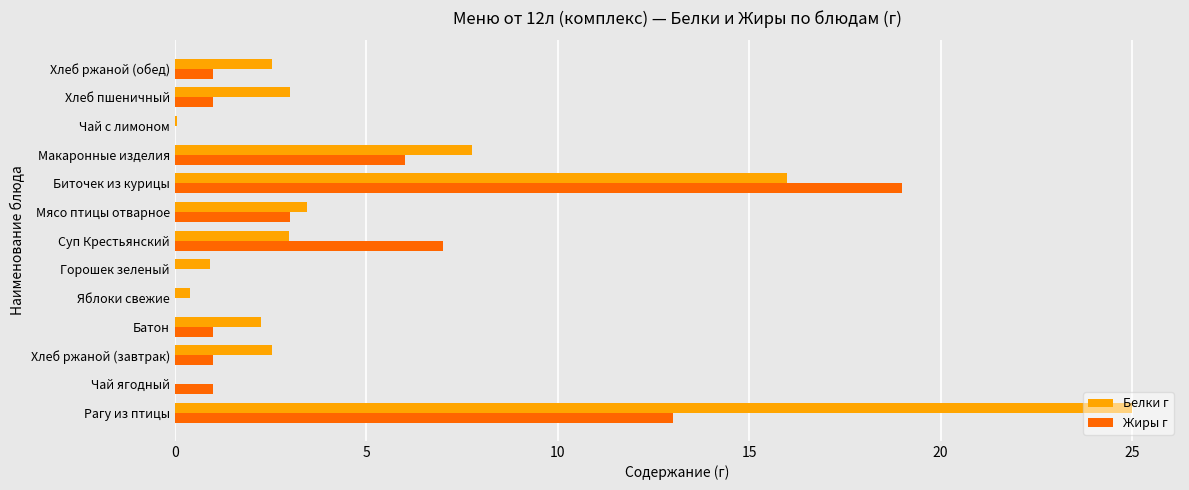

Between Рагу из птицы and Биточек из курицы, which series saw the biggest shift?

Белки г